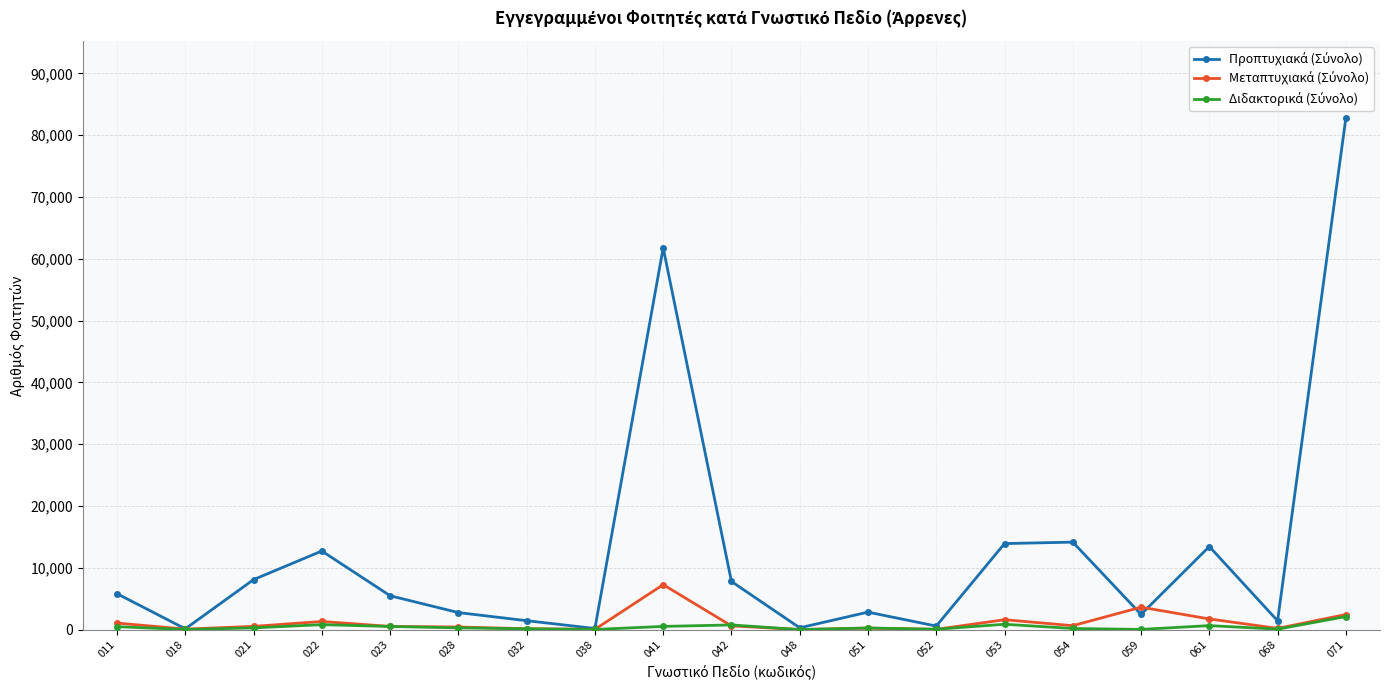

At which category is the sum across all series the highest?

071